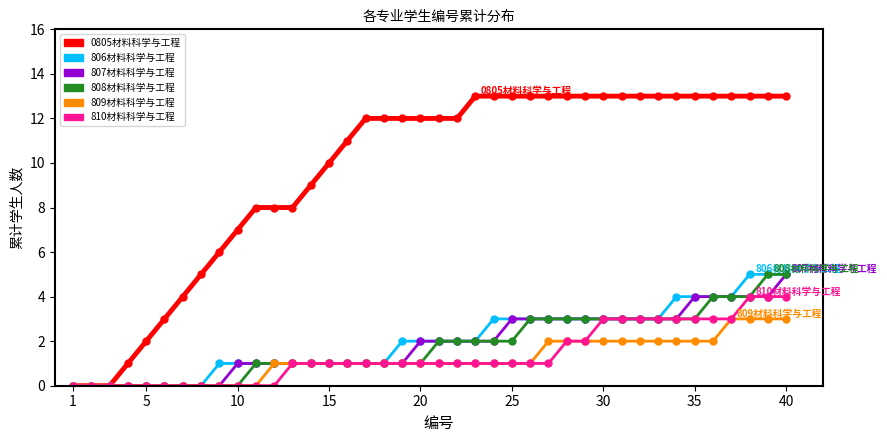

Which series has the largest total across all categories?

0805材料科学与工程